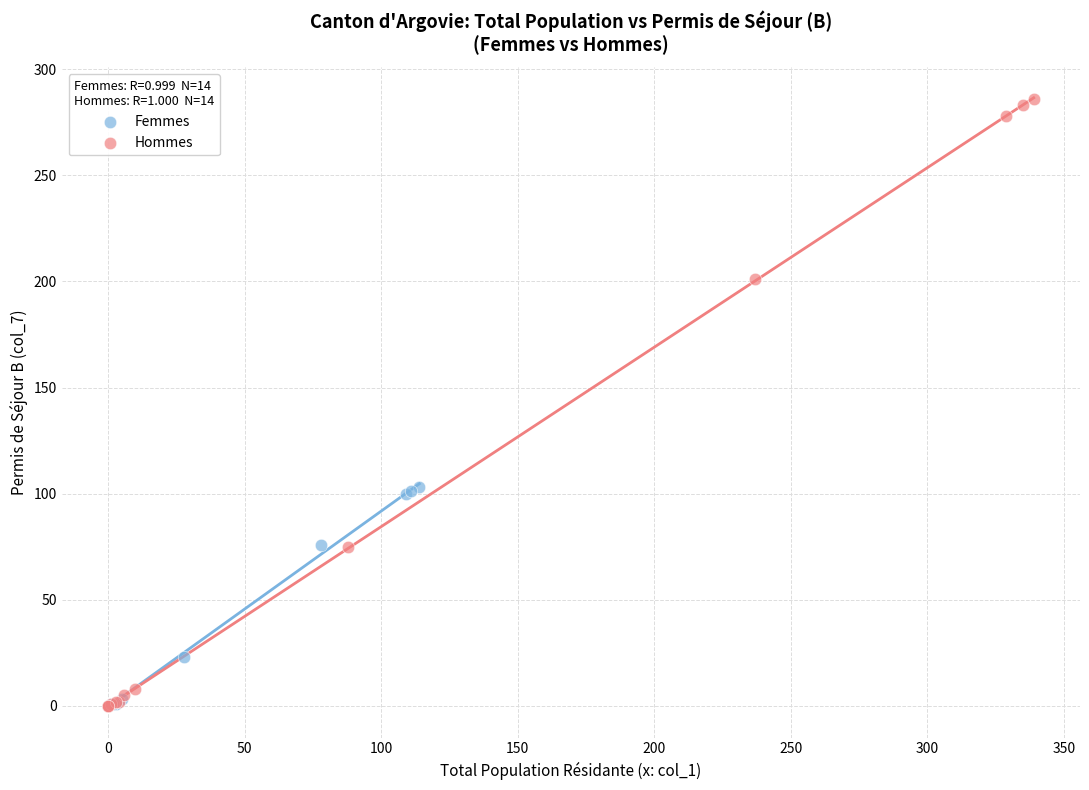

Which series reaches the maximum Y coordinate?

Hommes